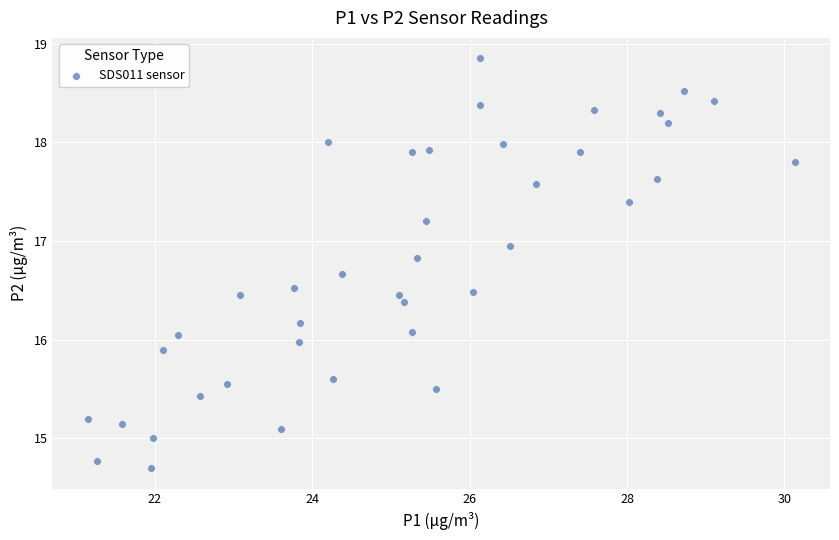

What is the range of X values (max minus min)?

9.0